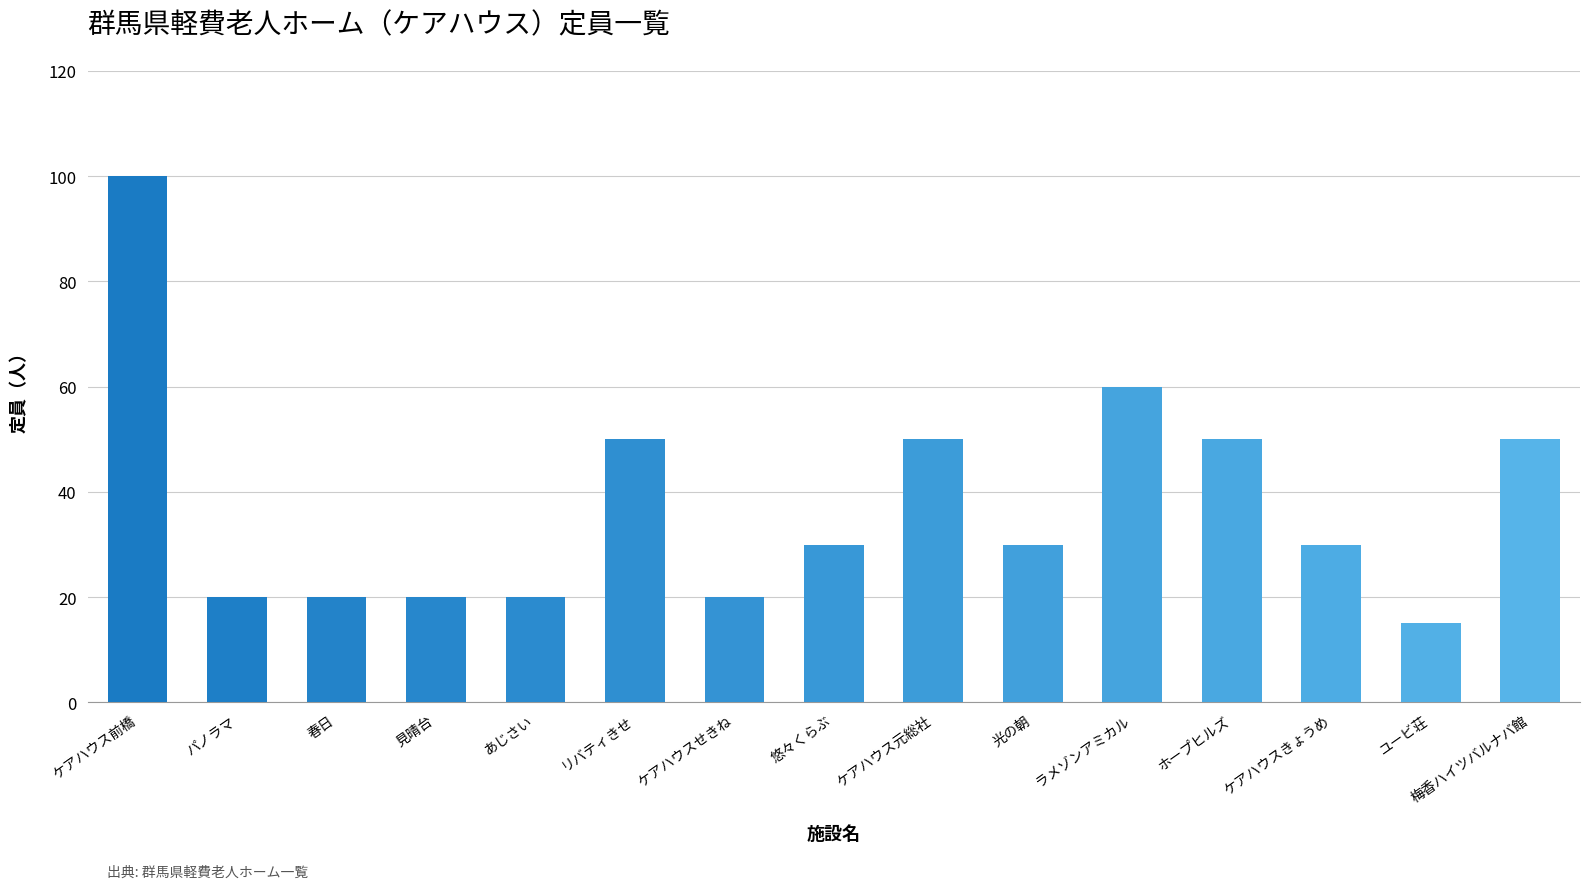

How many categories are shown in the chart?

15